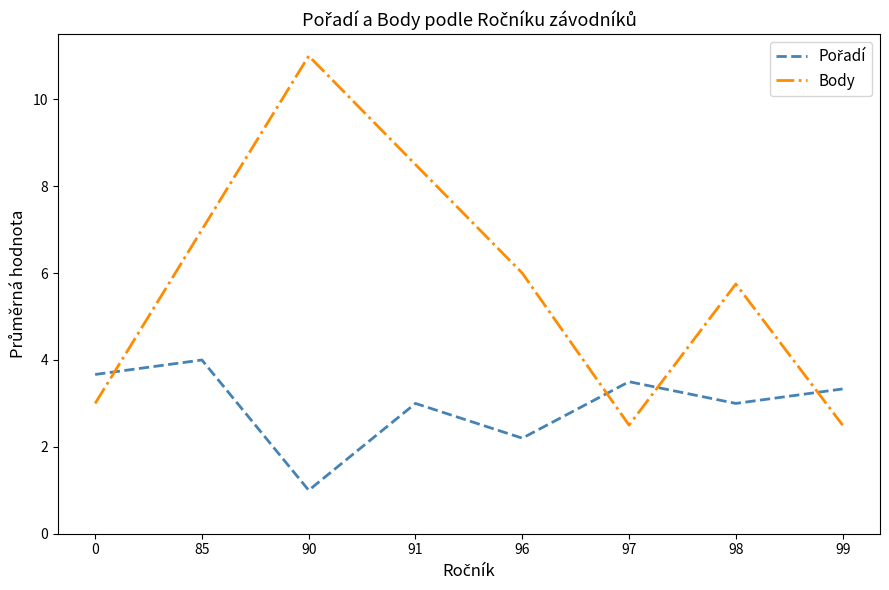

Read the Body value at 97.

2.5